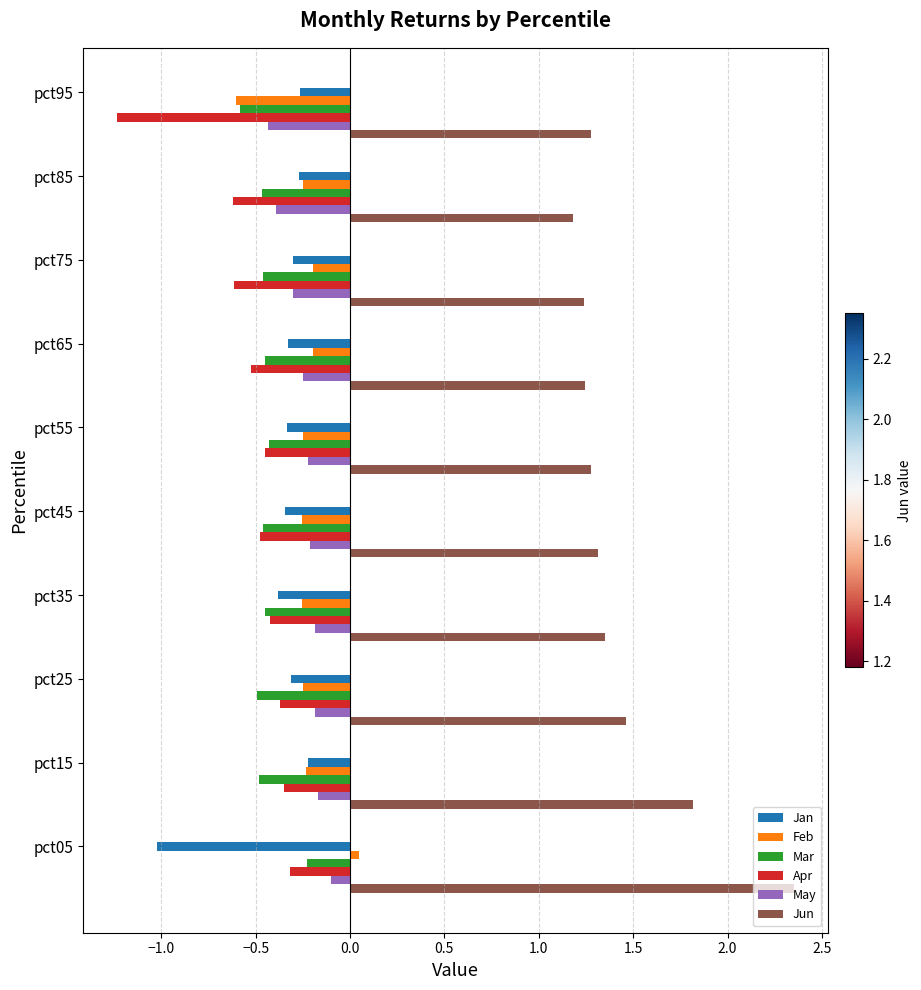

At which label is Apr closest to 0?

pct05